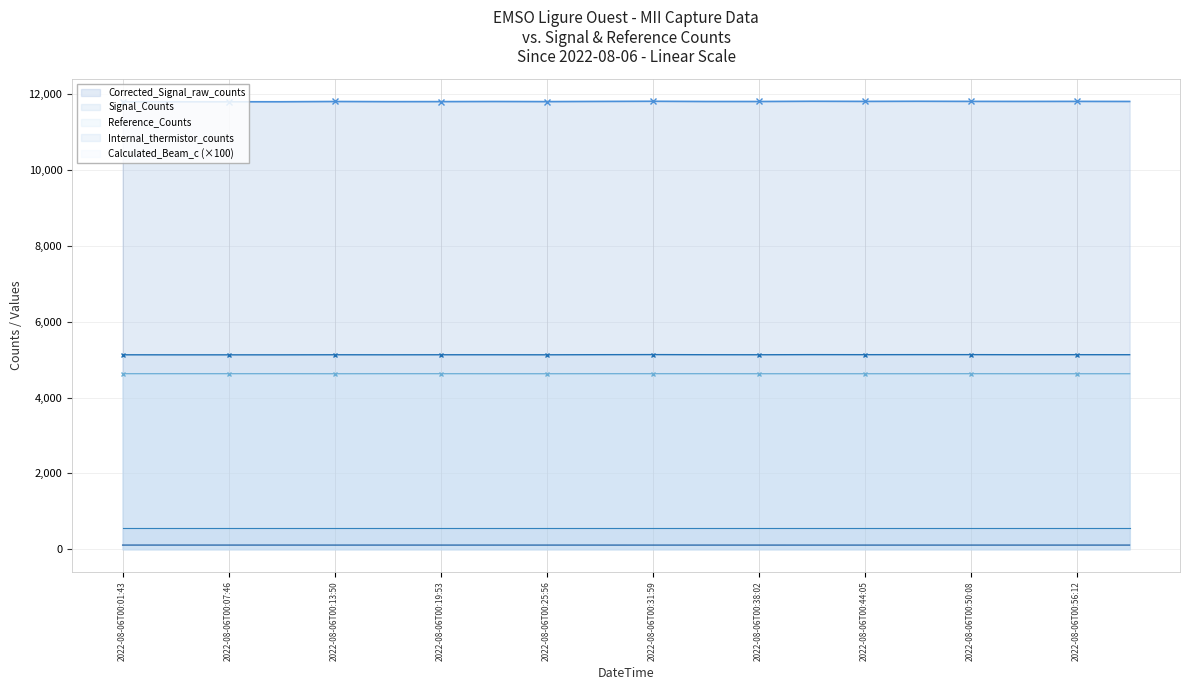

True or false: Calculated_Beam_c (×100) and Corrected_Signal_raw_counts intersect in this chart.

False